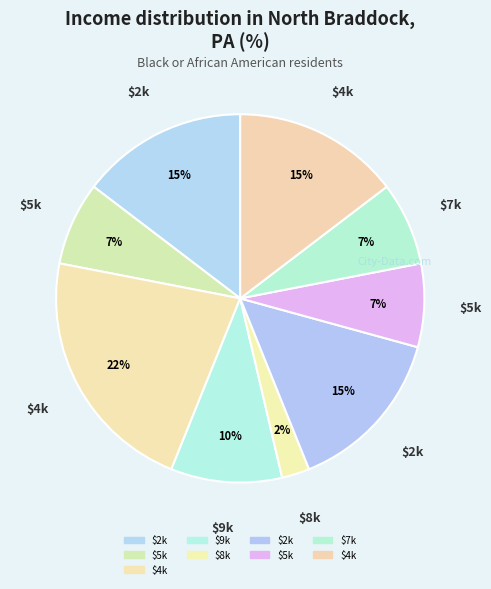

How many segments does this pie chart have?

9